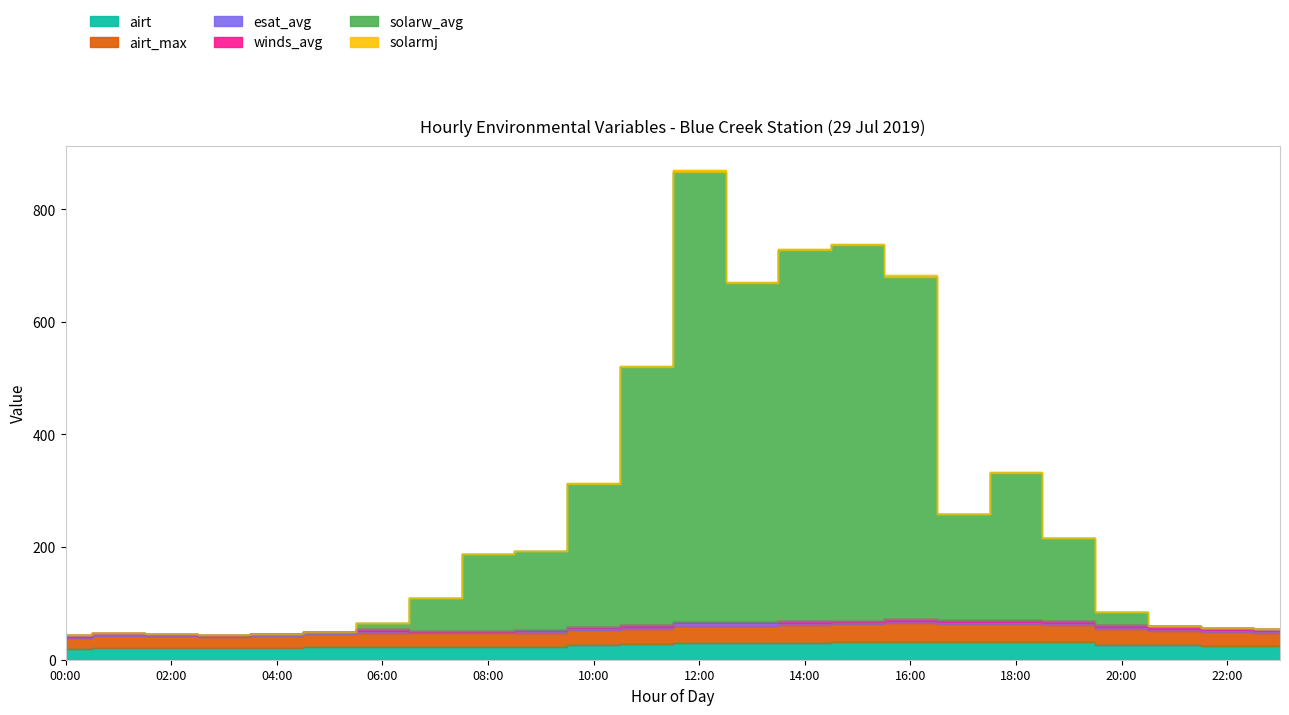

What is the sum of the airt values at 06:00 and 10:00?

48.9